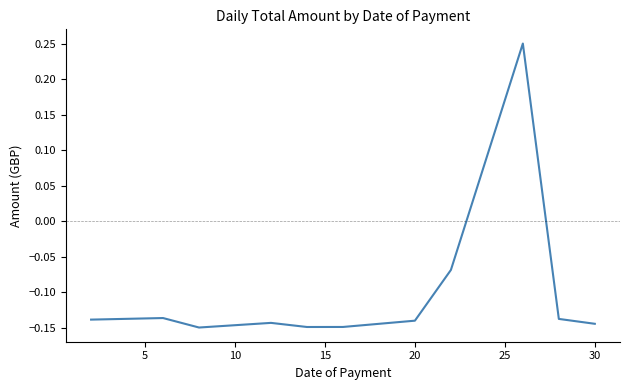

Does the chart have visible grid lines?

No